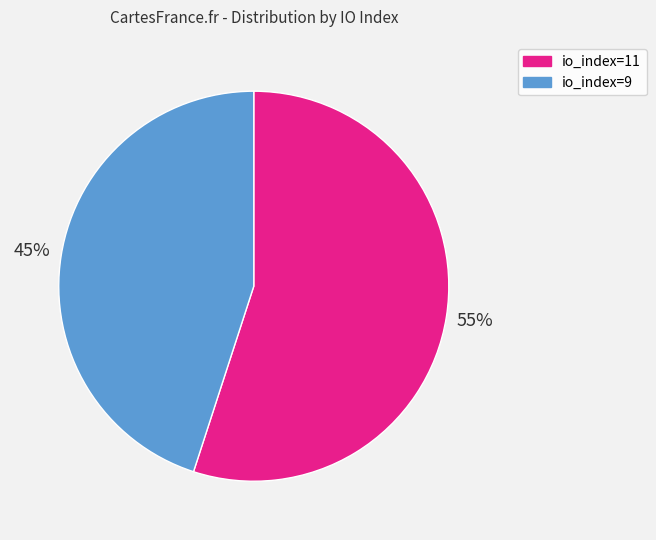

The io_index=11 slice represents 60% of the pie. True or false?

False